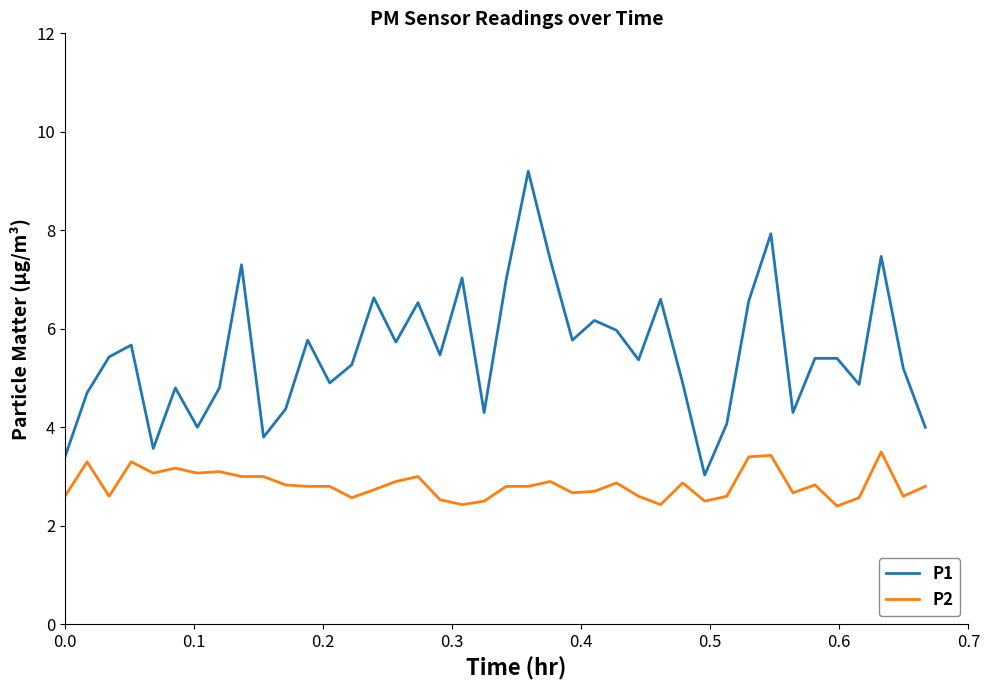

What is the difference between the maximum and minimum values in the P2 series?

1.1